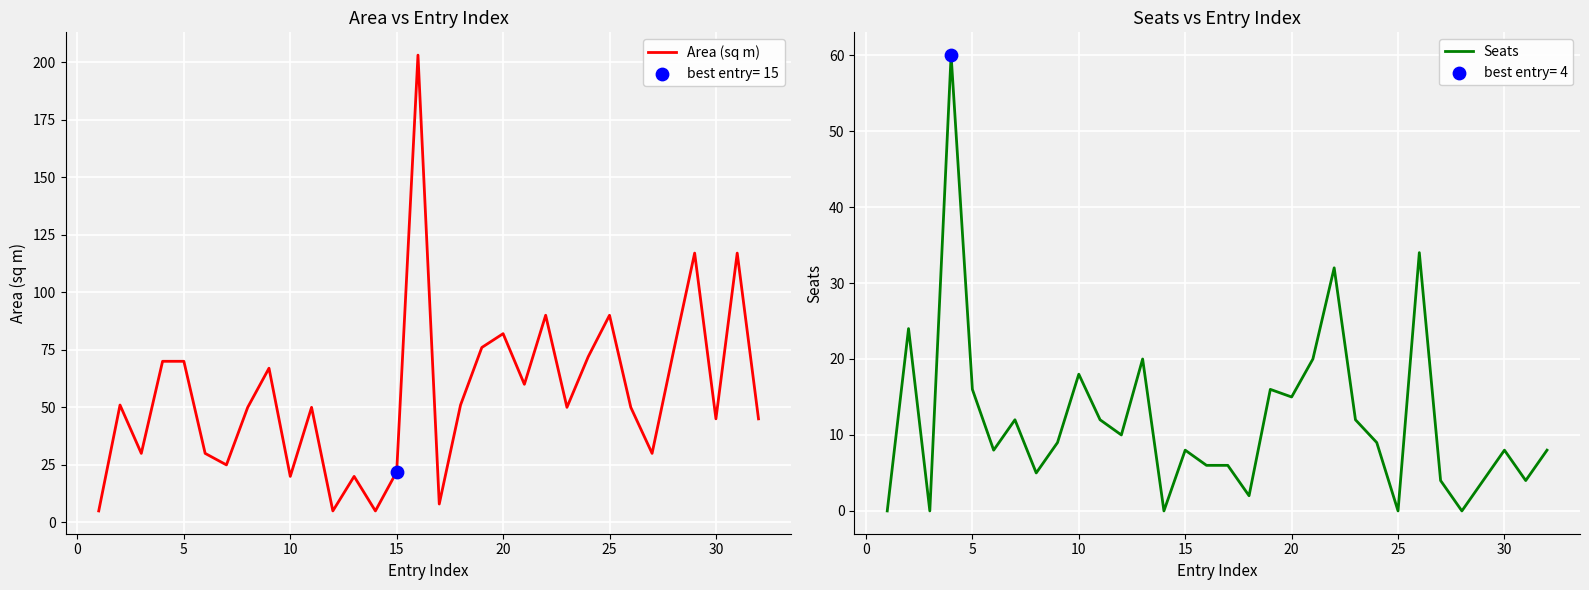

At how many categories does at least one series exceed 89?

5